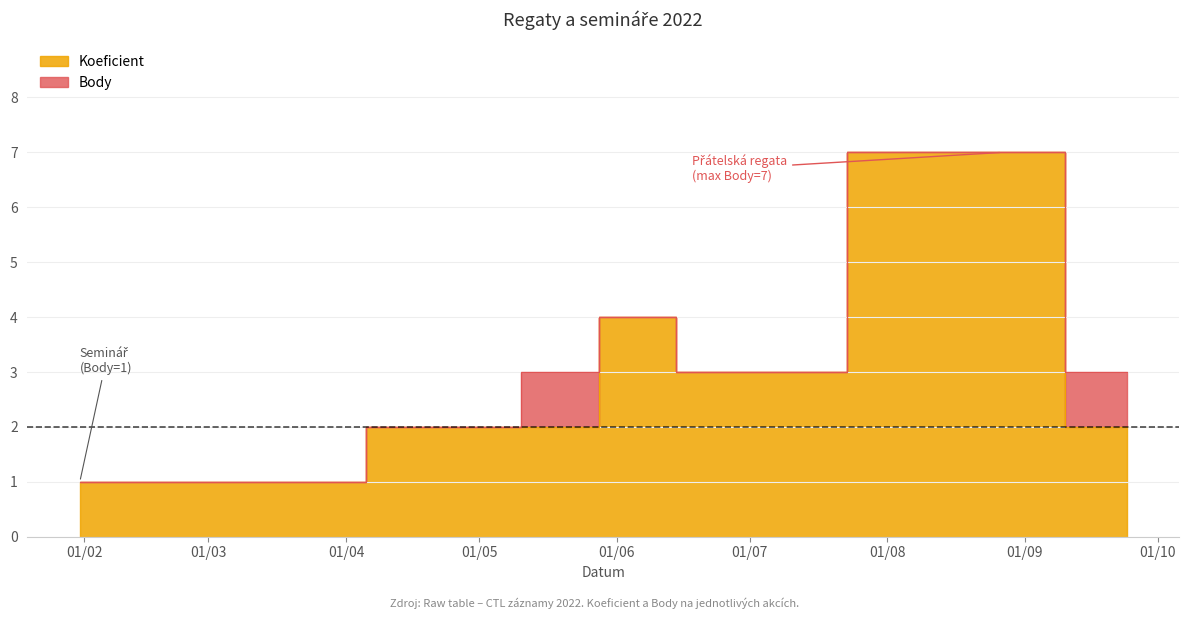

Reading left to right, what are all the values shown in this chart?

Koeficient: 2022-01-31=1	2022-01-31=1	2022-03-05=1	2022-05-07=2	2022-05-14=2	2022-06-11=4	2022-06-18=3	2022-08-27=7	2022-09-24=2
Body: 2022-01-31=1	2022-01-31=1	2022-03-05=1	2022-05-07=2	2022-05-14=3	2022-06-11=4	2022-06-18=3	2022-08-27=7	2022-09-24=3